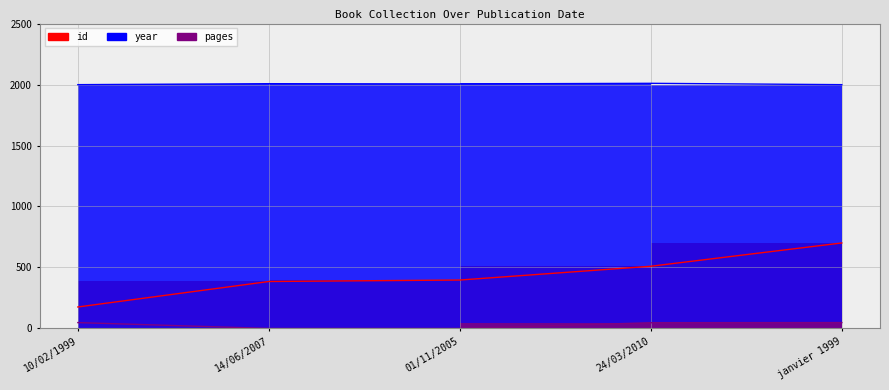

The year series shows 868 at 24/03/2010. True or false?

False